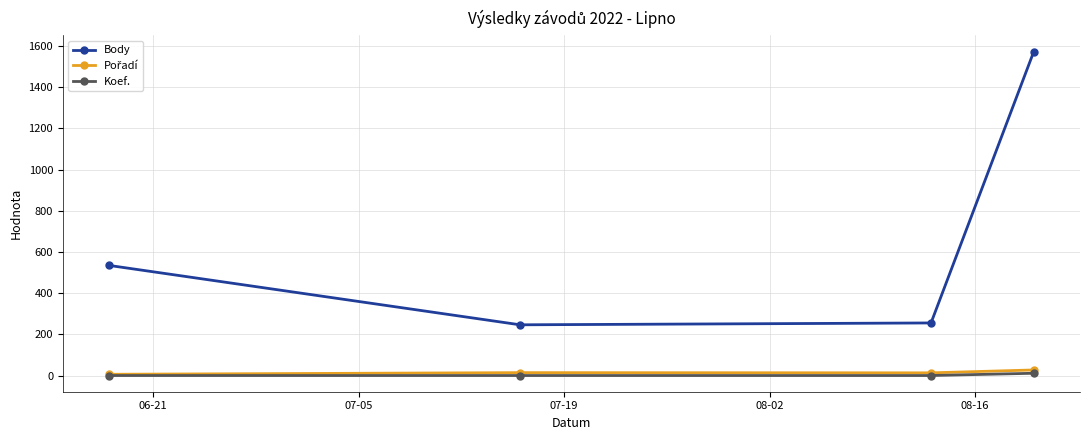

True or false: Body and Koef. intersect in this chart.

False